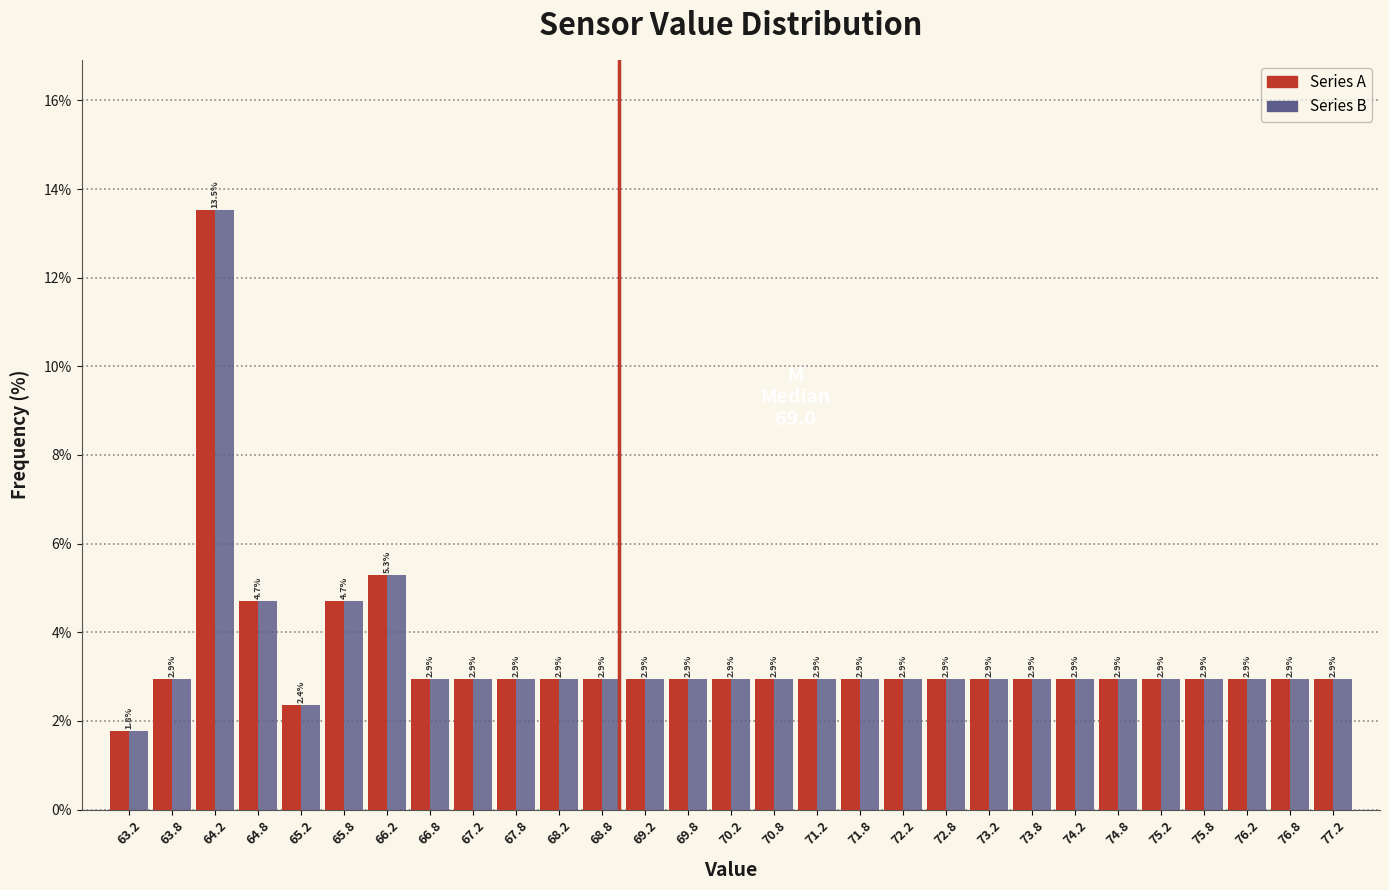

Reading left to right, list every range on the x-axis with the height of the bar of each series over it.

63.0 to 63.5: Series A=1.8	Series B=1.8
63.5 to 64.0: Series A=2.9	Series B=2.9
64.0 to 64.5: Series A=13.5	Series B=13.5
64.5 to 65.0: Series A=4.7	Series B=4.7
65.0 to 65.5: Series A=2.4	Series B=2.4
65.5 to 66.0: Series A=4.7	Series B=4.7
66.0 to 66.5: Series A=5.3	Series B=5.3
66.5 to 67.0: Series A=2.9	Series B=2.9
67.0 to 67.5: Series A=2.9	Series B=2.9
67.5 to 68.0: Series A=2.9	Series B=2.9
68.0 to 68.5: Series A=2.9	Series B=2.9
68.5 to 69.0: Series A=2.9	Series B=2.9
69.0 to 69.5: Series A=2.9	Series B=2.9
69.5 to 70.0: Series A=2.9	Series B=2.9
70.0 to 70.5: Series A=2.9	Series B=2.9
70.5 to 71.0: Series A=2.9	Series B=2.9
71.0 to 71.5: Series A=2.9	Series B=2.9
71.5 to 72.0: Series A=2.9	Series B=2.9
72.0 to 72.5: Series A=2.9	Series B=2.9
72.5 to 73.0: Series A=2.9	Series B=2.9
73.0 to 73.5: Series A=2.9	Series B=2.9
73.5 to 74.0: Series A=2.9	Series B=2.9
74.0 to 74.5: Series A=2.9	Series B=2.9
74.5 to 75.0: Series A=2.9	Series B=2.9
75.0 to 75.5: Series A=2.9	Series B=2.9
75.5 to 76.0: Series A=2.9	Series B=2.9
76.0 to 76.5: Series A=2.9	Series B=2.9
76.5 to 77.0: Series A=2.9	Series B=2.9
77.0 to 77.5: Series A=2.9	Series B=2.9